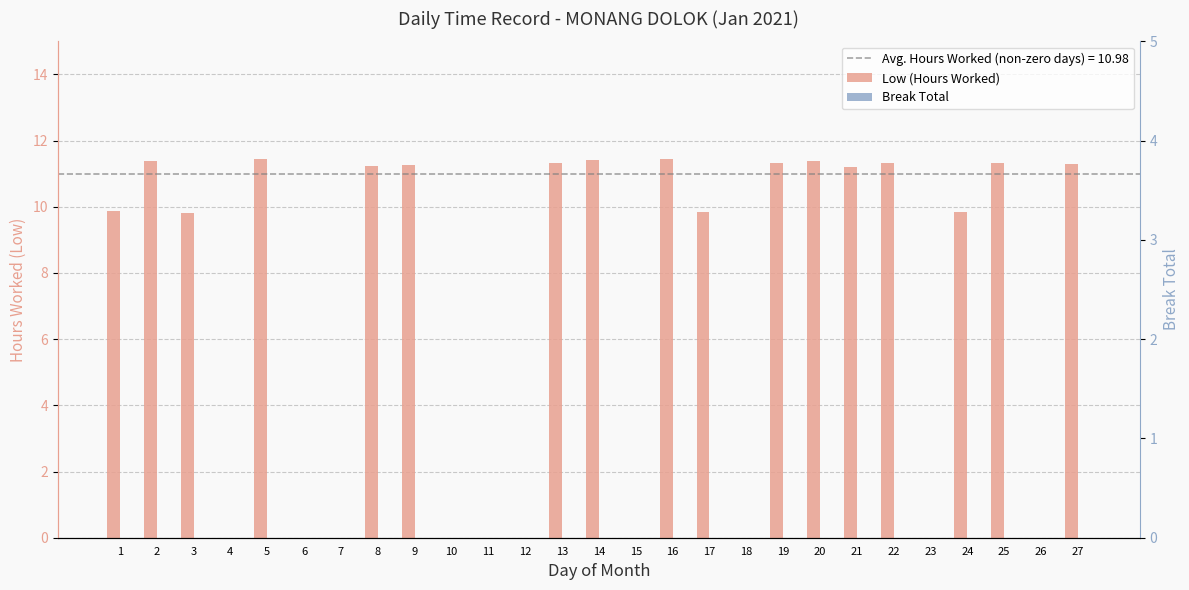

Which label corresponds to the largest value in the chart?

16